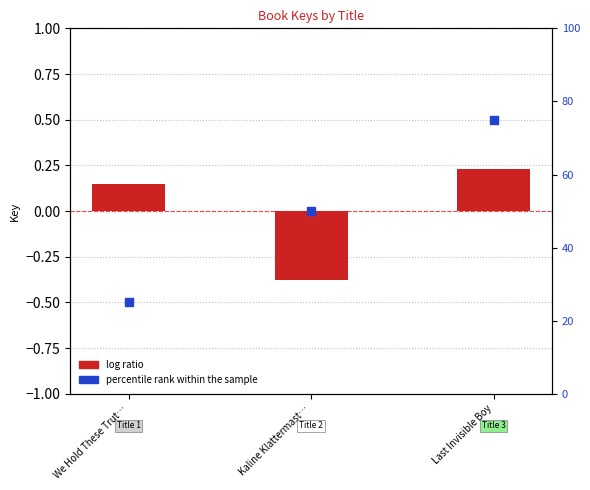

Which series has the widest spread of Y values?

percentile rank within the sample